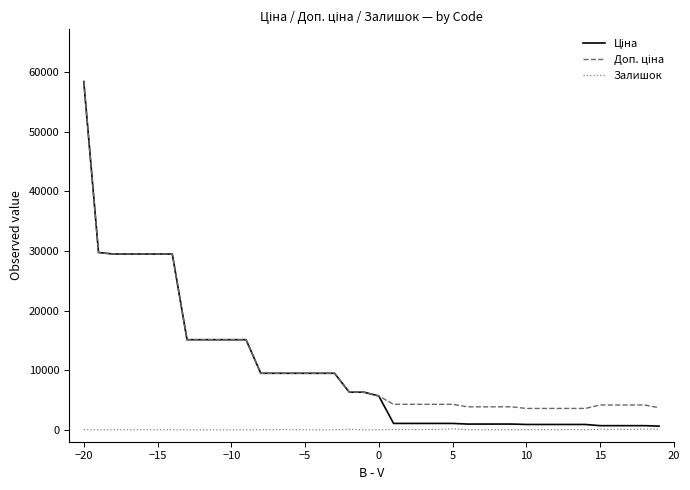

Does the chart have visible grid lines?

No